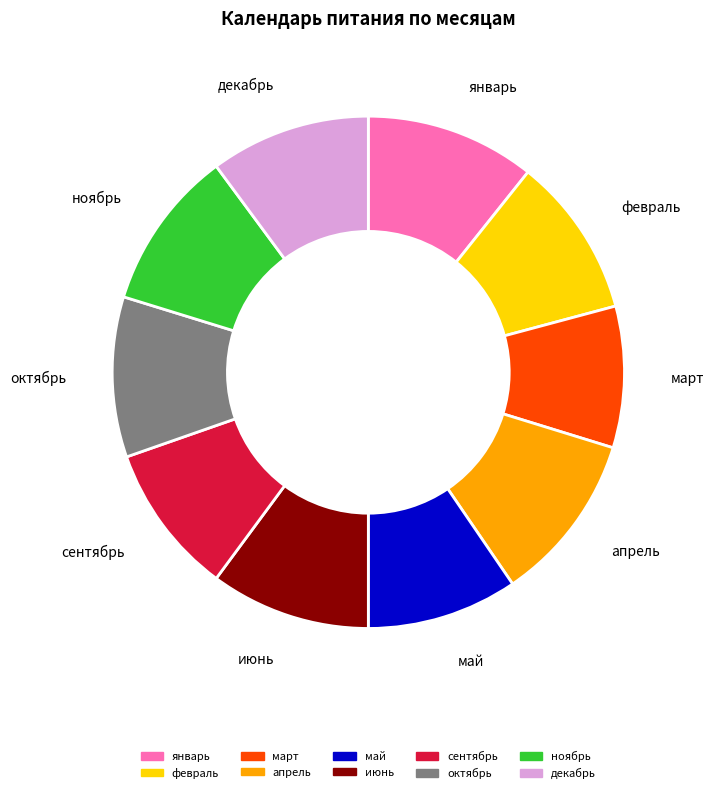

The март slice represents 1% of the pie. True or false?

False